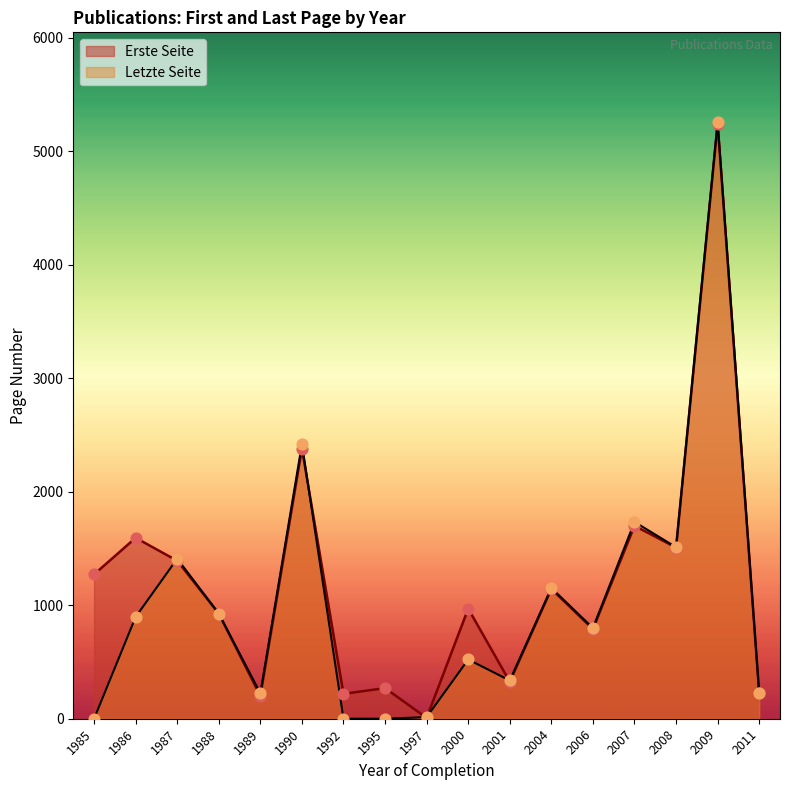

Which series has the largest total across all categories?

Erste Seite